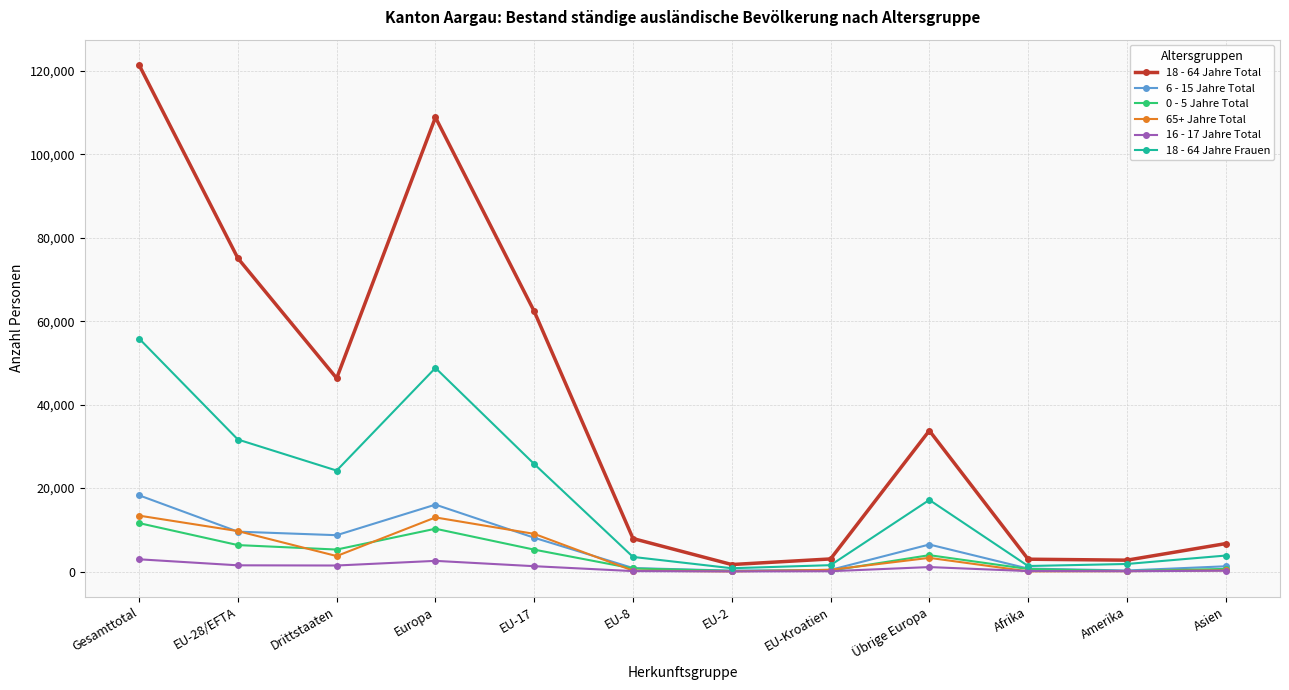

True or false: 6 - 15 Jahre Total has a value of 16037 at Europa.

True